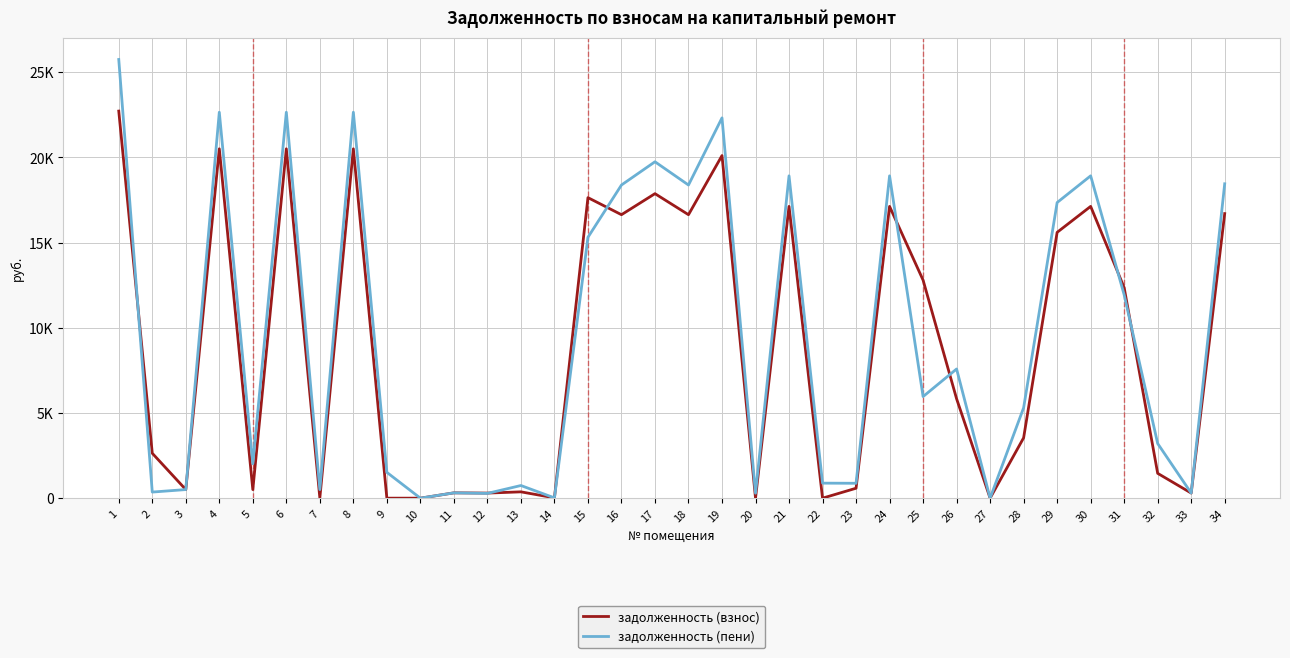

Does the chart have visible grid lines?

Yes